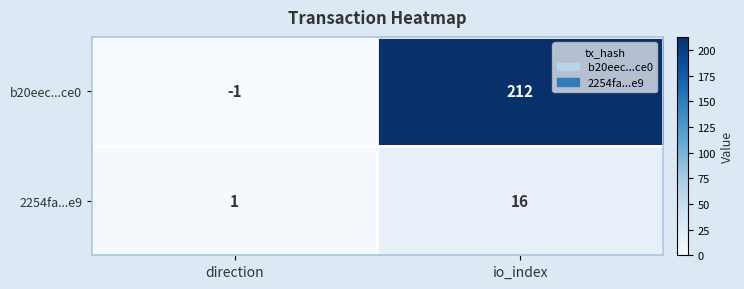

The b20eec...ce0 series shows -1 at direction. True or false?

True